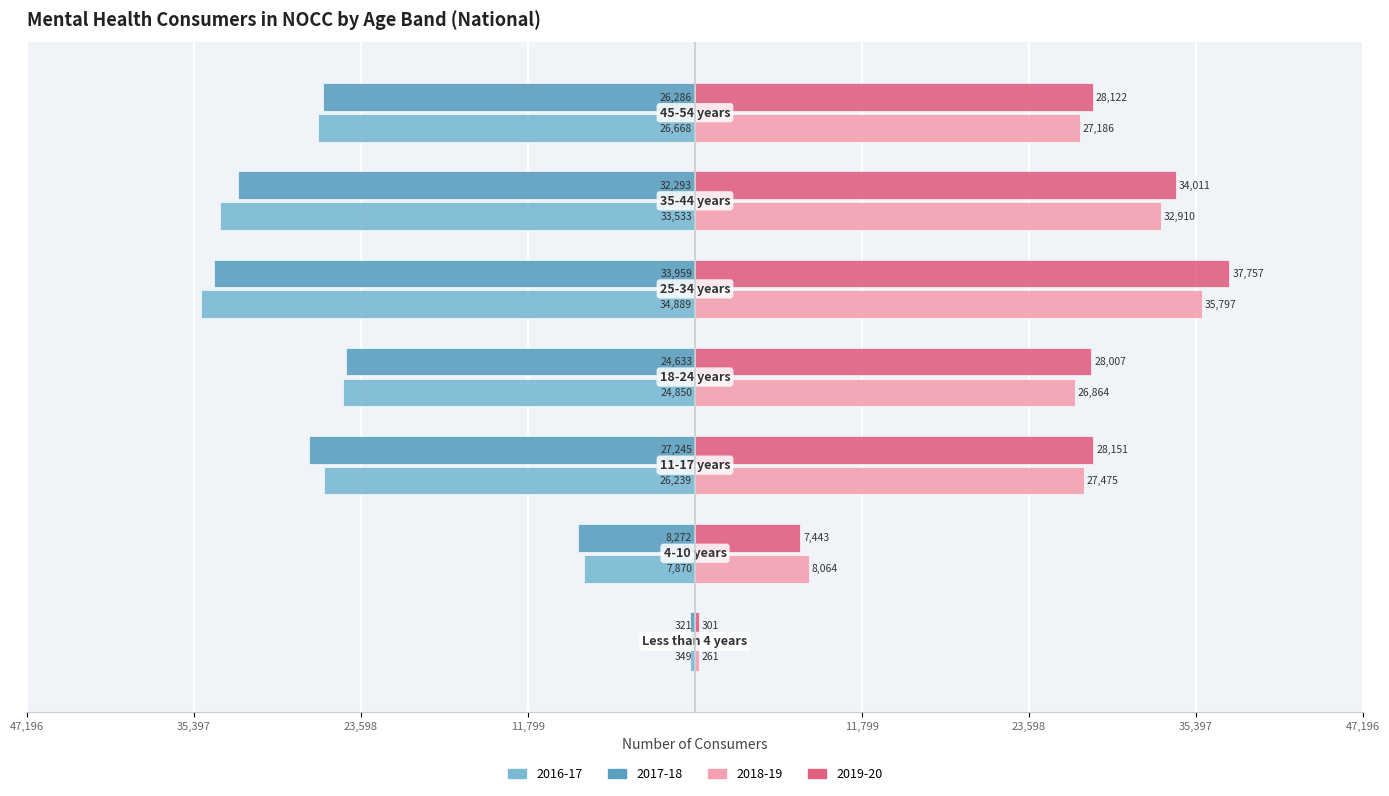

What position from the left is 4-10 years?

2